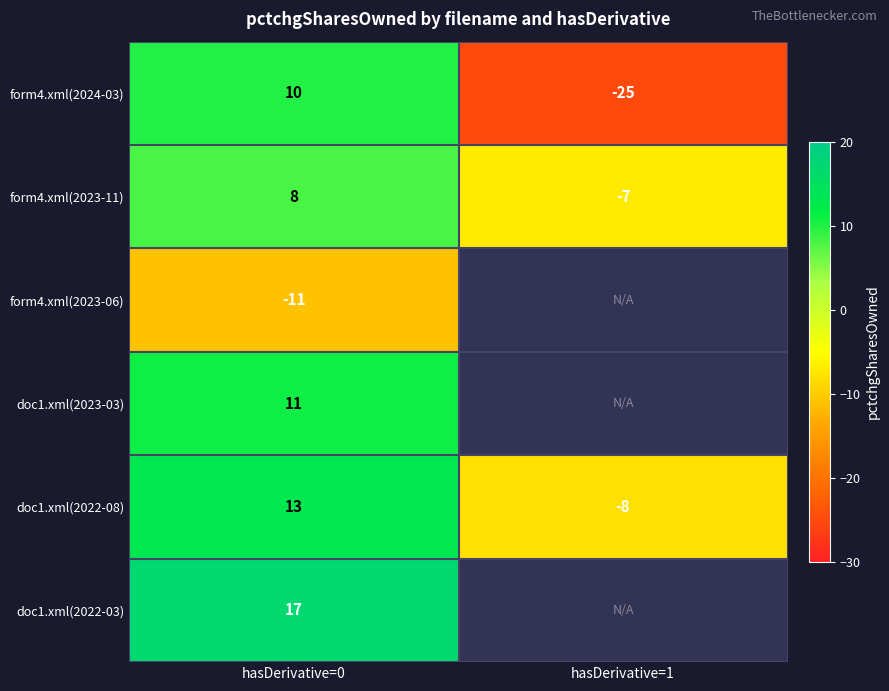

At how many categories does at least one series exceed -5?

1